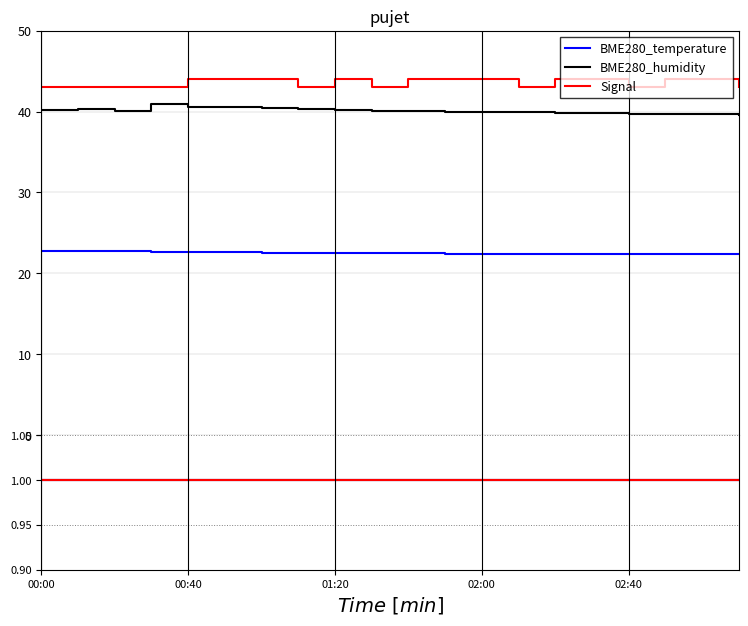

True or false: BME280_temperature has more than 2 points higher than both neighbors.

False